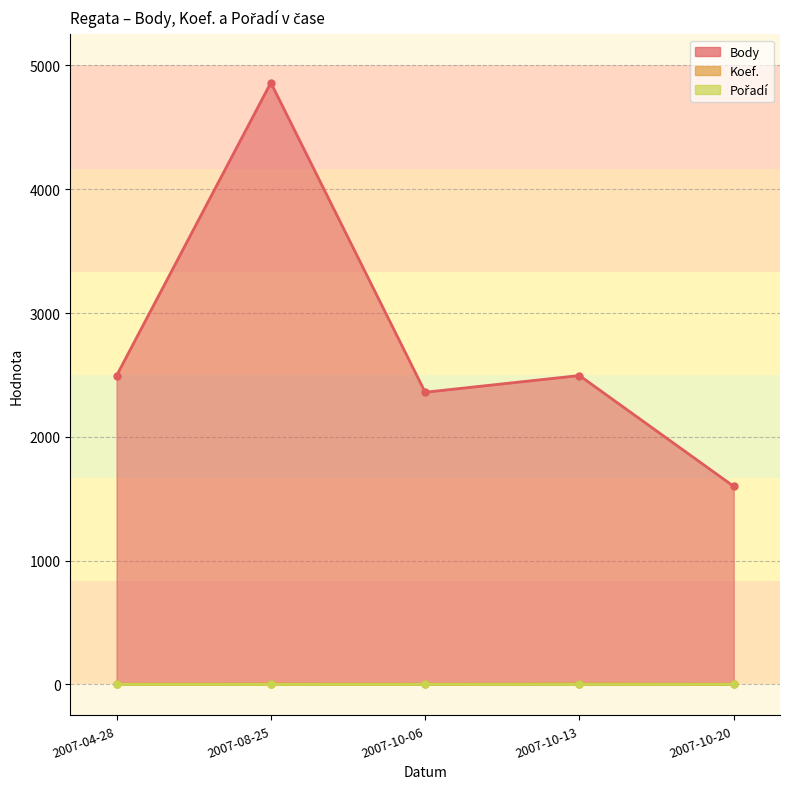

What is the difference between the highest and lowest values at 2007-10-13?

2493